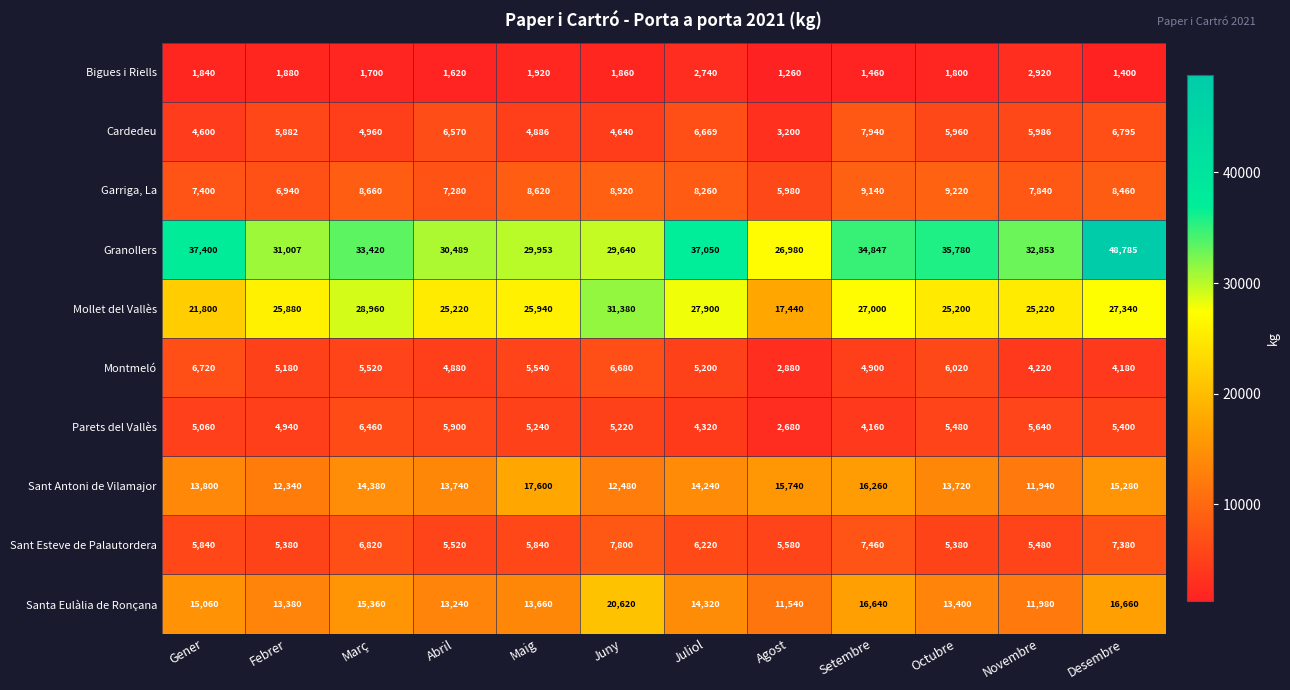

Which series has the largest total across all categories?

Granollers